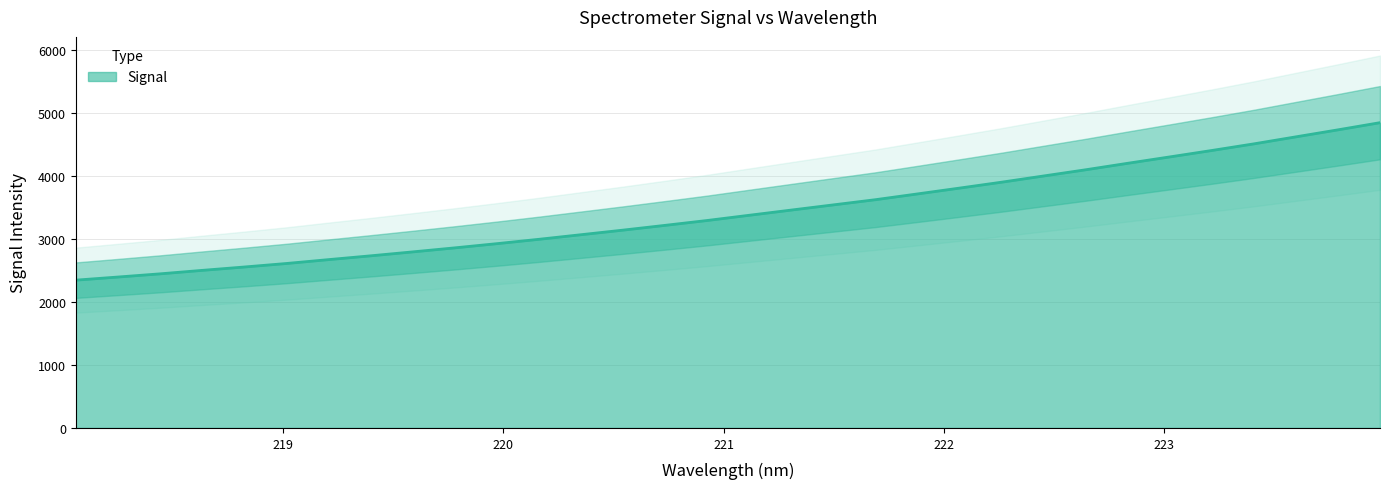

What is the minimum value shown in the chart?

2347.2